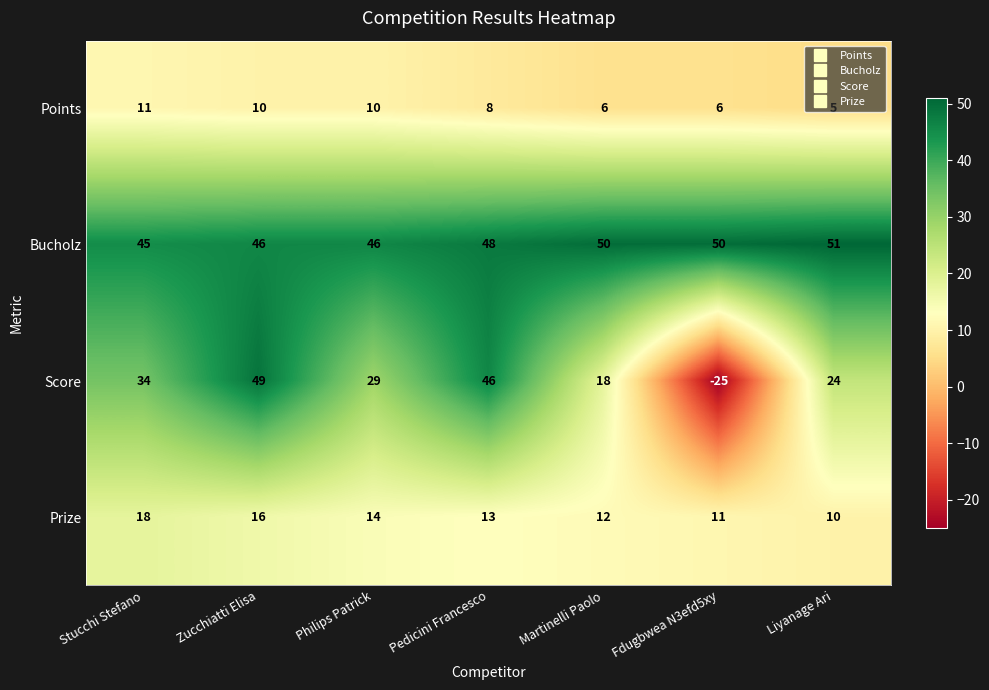

Which category has the highest value across all series?

Liyanage Ari